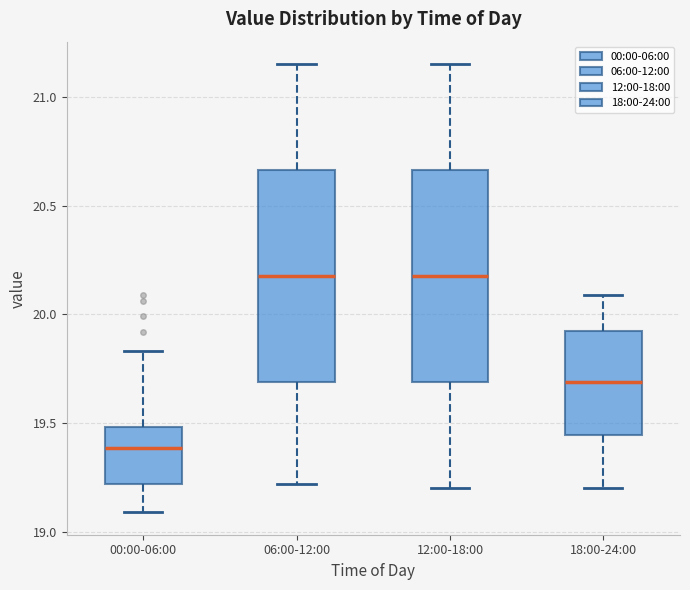

Reading left to right, transcribe this box plot: for each box, give where its median line is, the range the box spans, and where its two whiskers end, as read against the y-axis. The values are not printed on the chart, so give them approximately, as read against the axis.

00:00-06:00: median 19.40, box 19.20 to 19.50, whiskers 19.10 to 19.85
06:00-12:00: median 20.20, box 19.70 to 20.65, whiskers 19.20 to 21.15
12:00-18:00: median 20.20, box 19.70 to 20.65, whiskers 19.20 to 21.15
18:00-24:00: median 19.70, box 19.45 to 19.90, whiskers 19.20 to 20.10